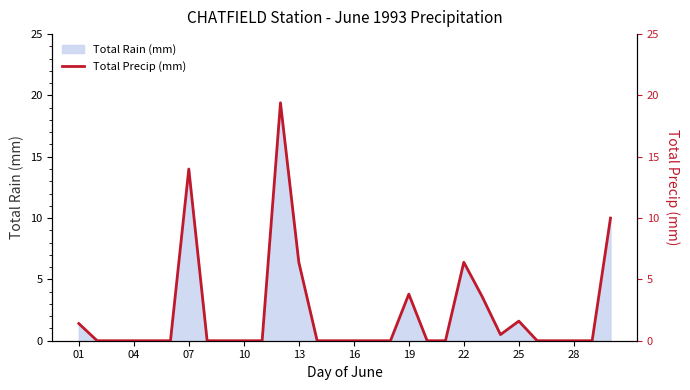

True or false: Total Rain (mm) has a value of 14.0 at 07.

True